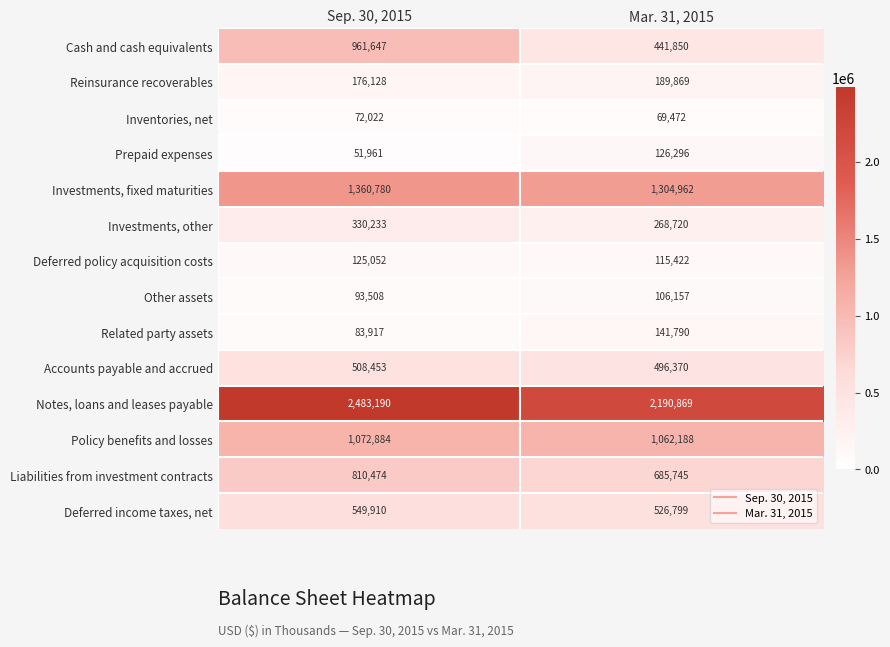

What is the difference between the Deferred policy acquisition costs values at Sep. 30, 2015 and Mar. 31, 2015?

9630